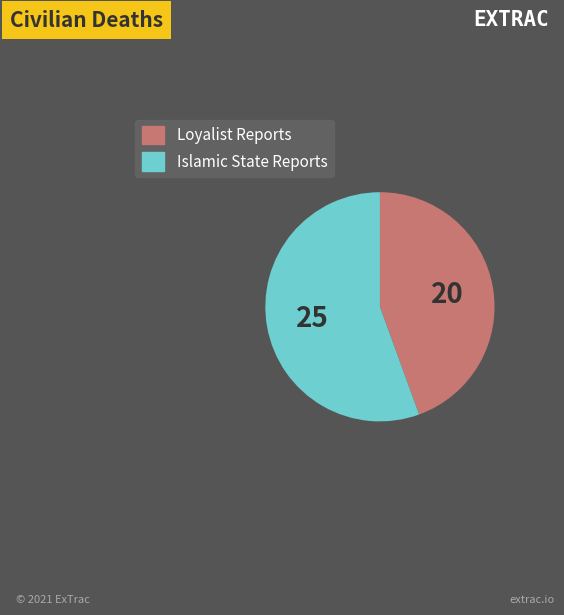

Does any single category account for the majority?

Yes